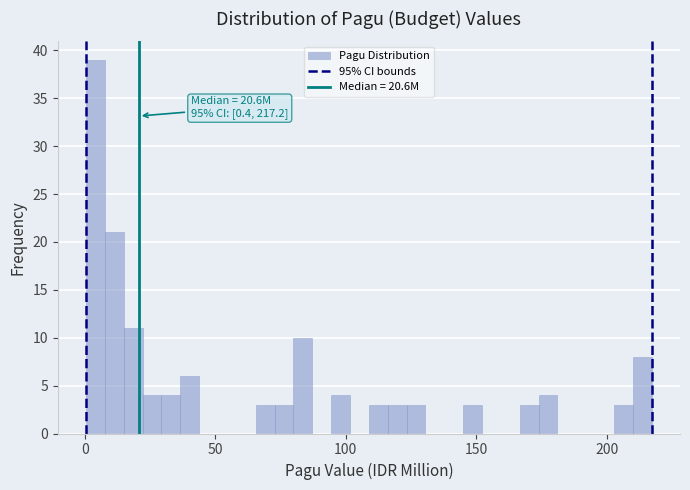

Read against the x-axis, roughly where is the centre of the tallest bar?

5